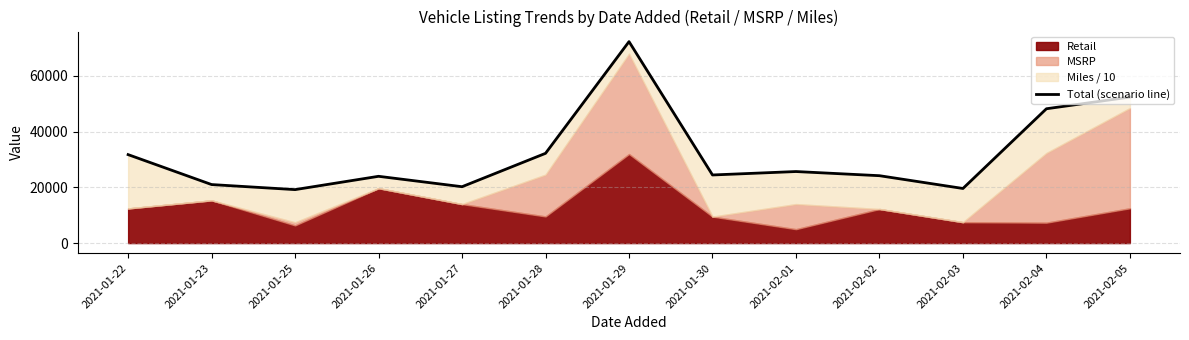

Reading right to left, transcribe all the data shown in this chart.

52401.9	48214.7	19602.3	24189.3	25681.1	24448.3	72305.4	32216.0	20235.7	23971.3	19194.2	21007.4	31754.5